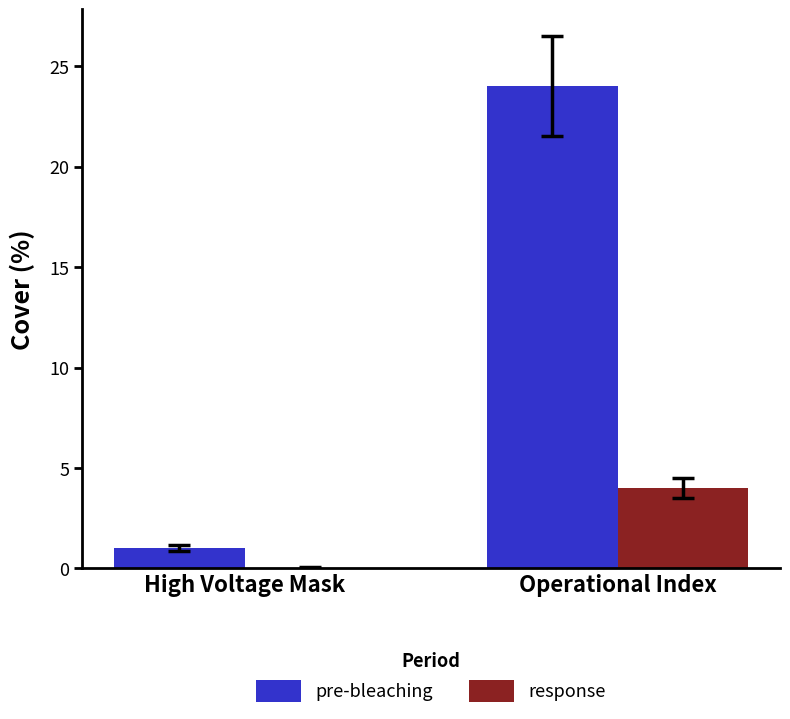

Are the bars grouped side by side (vs. stacked)?

Yes